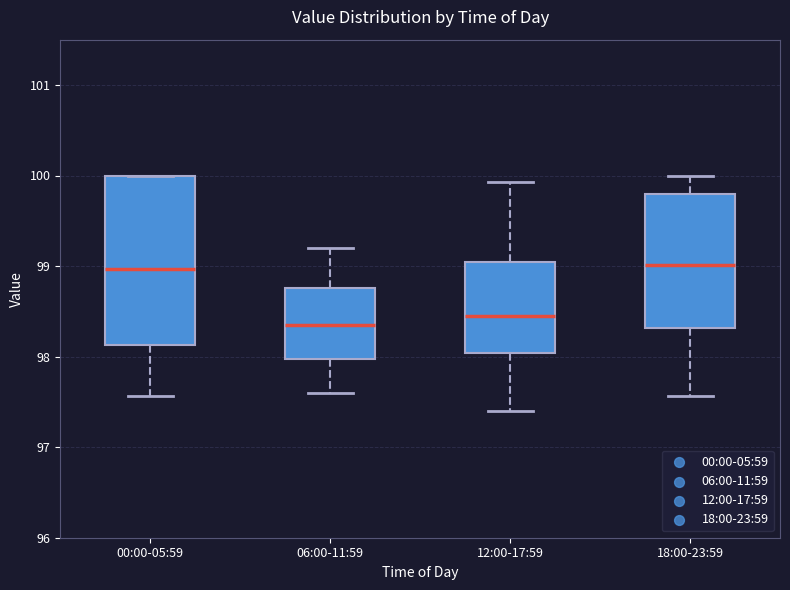

Comparing the boxes themselves (not the whiskers), which one is the tallest?

00:00-05:59